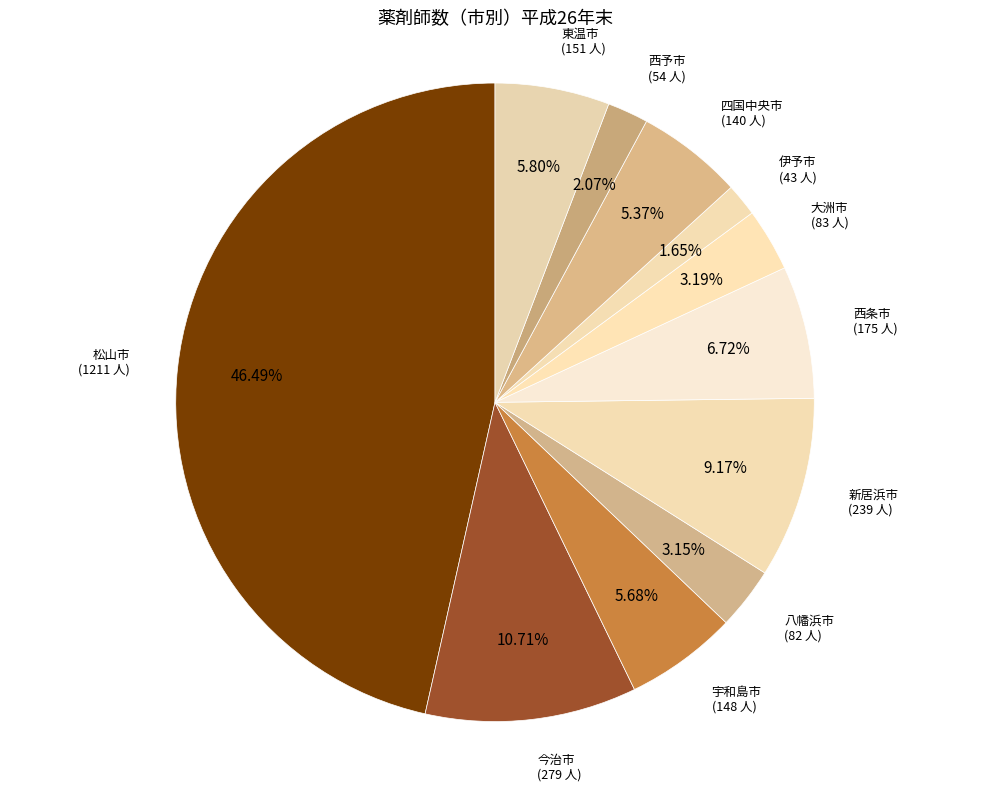

Which slice is the largest?

松山市